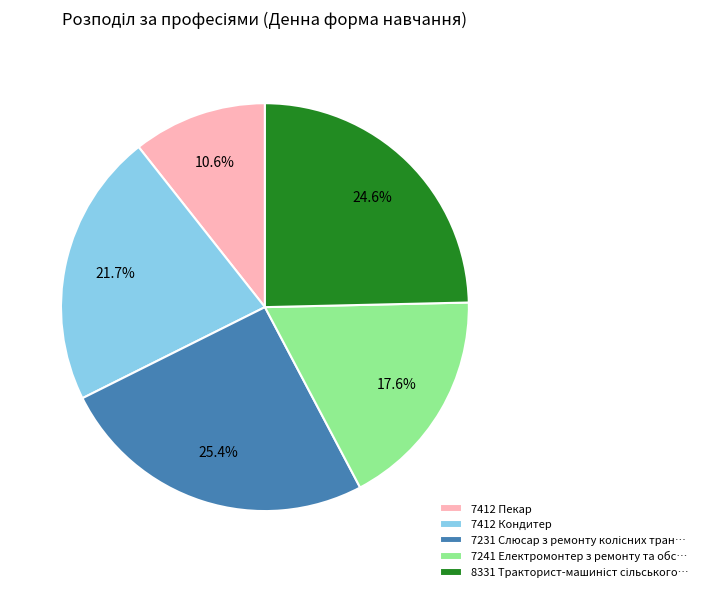

Between 7412 Пекар and 7241 Електромонтер з ремонту та обс…, which is larger?

7241 Електромонтер з ремонту та обс…